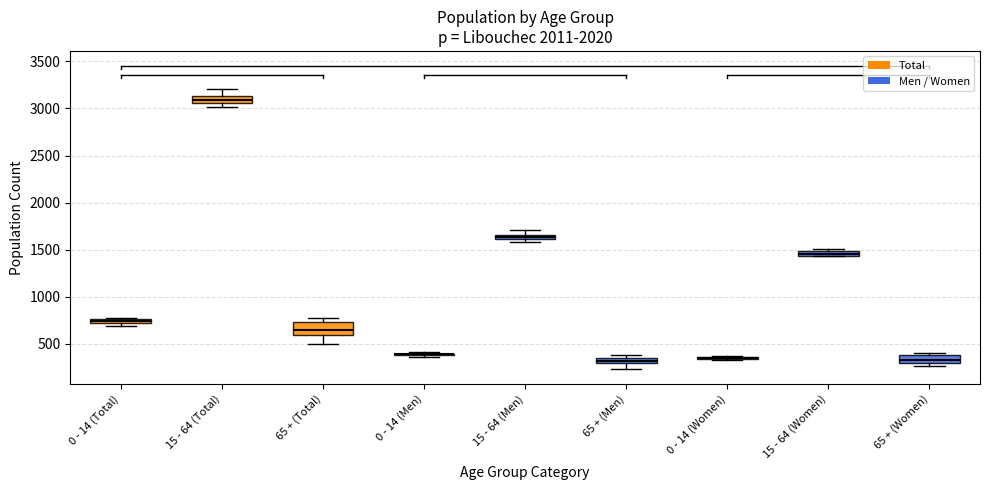

Where is the upper edge of the box for 65 + (Women) on the y-axis? The values are not printed on the chart, so give them approximately, as read against the axis.

400